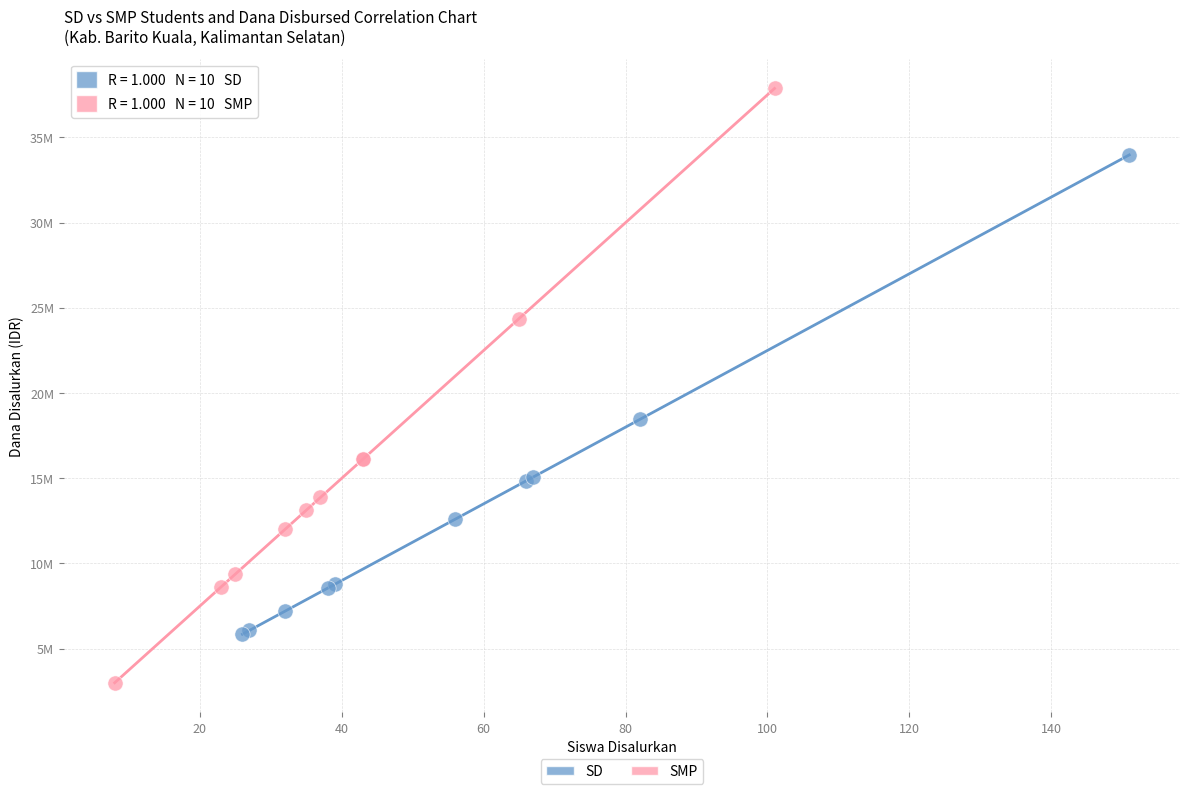

Which series contains the highest Y value?

SMP